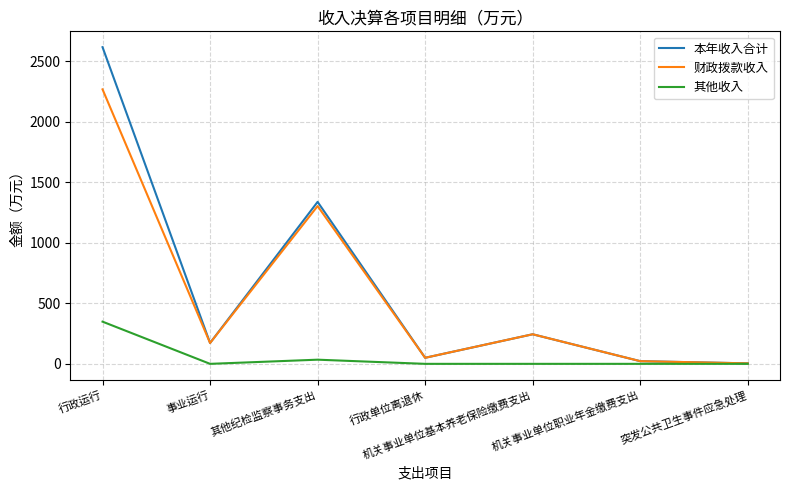

Where is the first local minimum for 本年收入合计?

事业运行